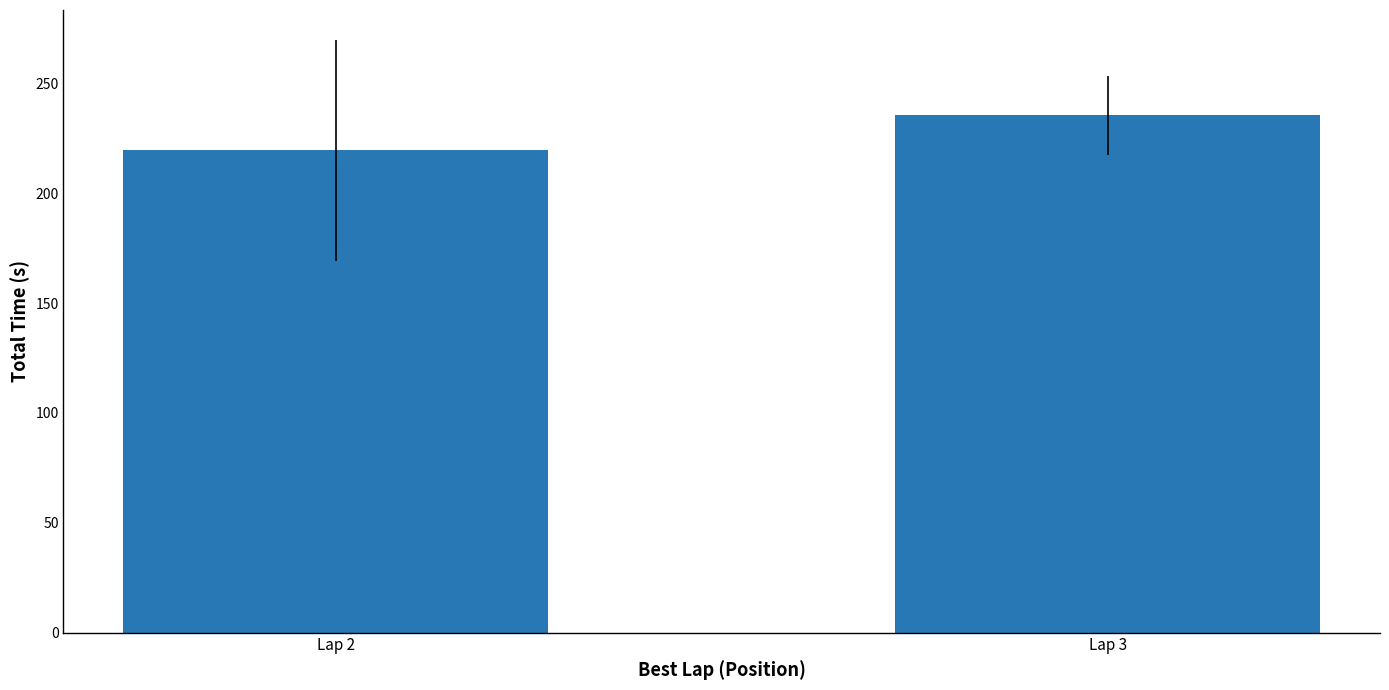

The chart shows a value of 331.1 at Lap 3. True or false?

False